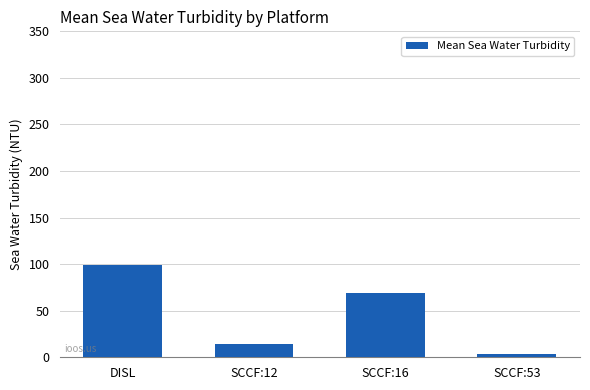

Where is the data nearest to the value 51?

SCCF:16